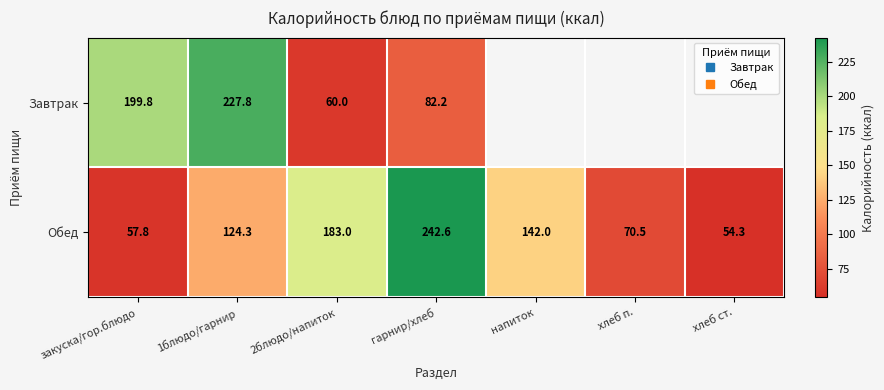

Which category has the lowest value across all series?

хлеб ст.